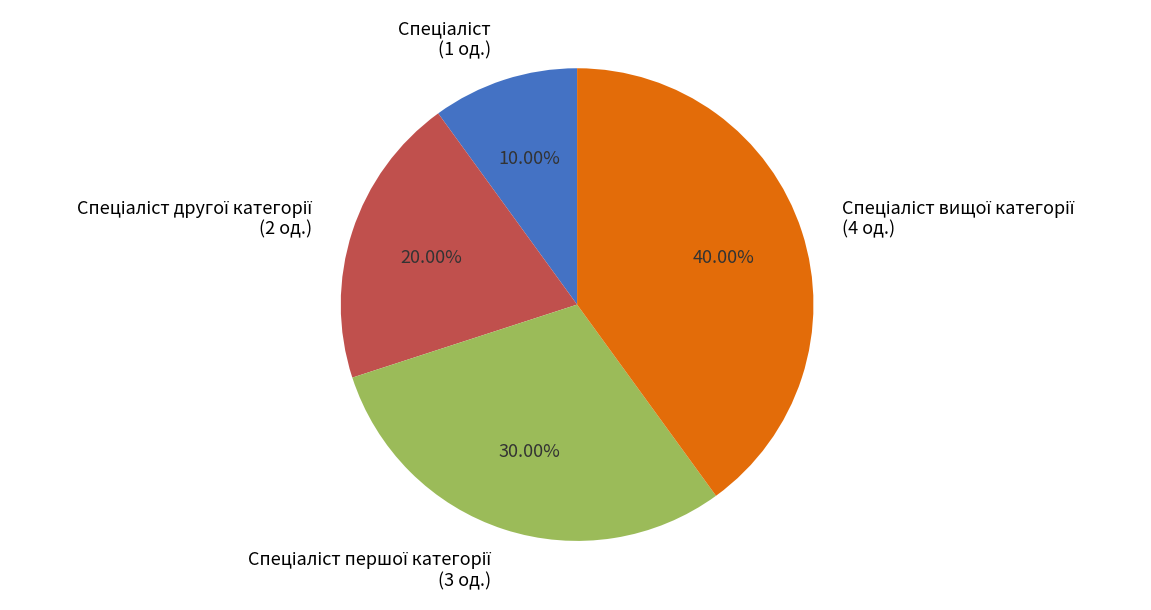

Is there a majority slice in this chart?

No